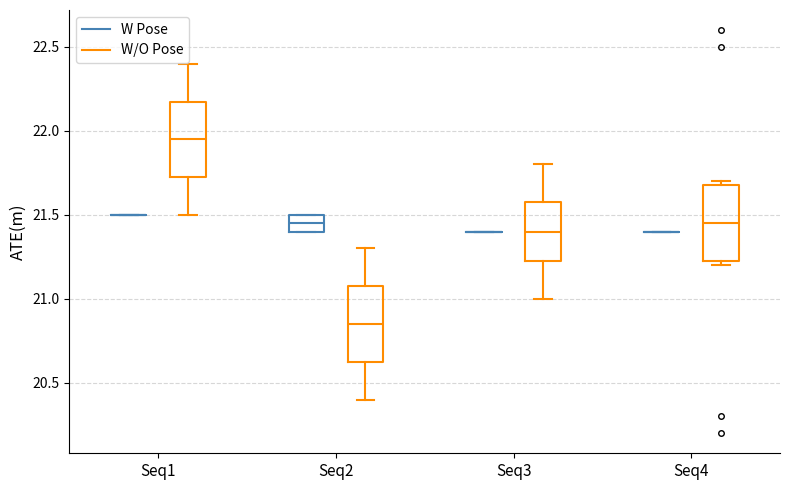

Reading left to right, read every box against the y-axis: the position of its median line, the range the box covers, and the ends of its whiskers. The values are not printed on the chart, so give them approximately, as read against the axis.

Seq1 (W Pose): box collapsed to a line at 21.50, whiskers 21.50 to 21.50
Seq1 (W/O Pose): median 21.95, box 21.75 to 22.20, whiskers 21.50 to 22.40
Seq2 (W Pose): median 21.45, box 21.40 to 21.50, whiskers 21.40 to 21.50
Seq2 (W/O Pose): median 20.85, box 20.65 to 21.10, whiskers 20.40 to 21.30
Seq3 (W Pose): box collapsed to a line at 21.40, whiskers 21.40 to 21.40
Seq3 (W/O Pose): median 21.40, box 21.25 to 21.60, whiskers 21.00 to 21.80
Seq4 (W Pose): box collapsed to a line at 21.40, whiskers 21.40 to 21.40
Seq4 (W/O Pose): median 21.45, box 21.25 to 21.70, whiskers 21.20 to 21.70 (just above the box's upper edge)